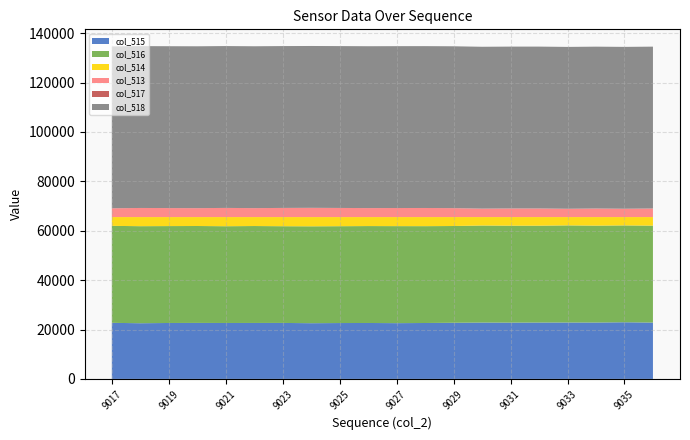

Reading left to right, list all the values displayed in this chart.

col_515: 9017=22705	9018=22550	9019=22648	9020=22675	9021=22648	9022=22661	9023=22669	9024=22563	9025=22626	9026=22650	9027=22584	9028=22643	9029=22735	9030=22825	9031=22795	9032=22834	9033=22846	9034=22832	9035=22946	9036=22814
col_516: 9017=39270	9018=39298	9019=39240	9020=39244	9021=39180	9022=39247	9023=39163	9024=39230	9025=39214	9026=39243	9027=39284	9028=39214	9029=39180	9030=39288	9031=39251	9032=39212	9033=39322	9034=39233	9035=39212	9036=39245
col_514: 9017=3560	9018=3687	9019=3647	9020=3616	9021=3707	9022=3627	9023=3703	9024=3742	9025=3695	9026=3642	9027=3667	9028=3678	9029=3620	9030=3422	9031=3489	9032=3489	9033=3367	9034=3470	9035=3377	9036=3476
col_513: 9017=3560	9018=3685	9019=3647	9020=3615	9021=3706	9022=3626	9023=3703	9024=3742	9025=3691	9026=3642	9027=3667	9028=3676	9029=3619	9030=3422	9031=3488	9032=3489	9033=3366	9034=3470	9035=3377	9036=3474
col_517: 9017=0	9018=2	9019=0	9020=1	9021=1	9022=1	9023=0	9024=0	9025=4	9026=0	9027=0	9028=2	9029=1	9030=0	9031=1	9032=0	9033=1	9034=0	9035=0	9036=2
col_518: 9017=65535	9018=65535	9019=65535	9020=65535	9021=65535	9022=65535	9023=65535	9024=65535	9025=65535	9026=65535	9027=65535	9028=65535	9029=65535	9030=65535	9031=65535	9032=65535	9033=65535	9034=65535	9035=65535	9036=65535